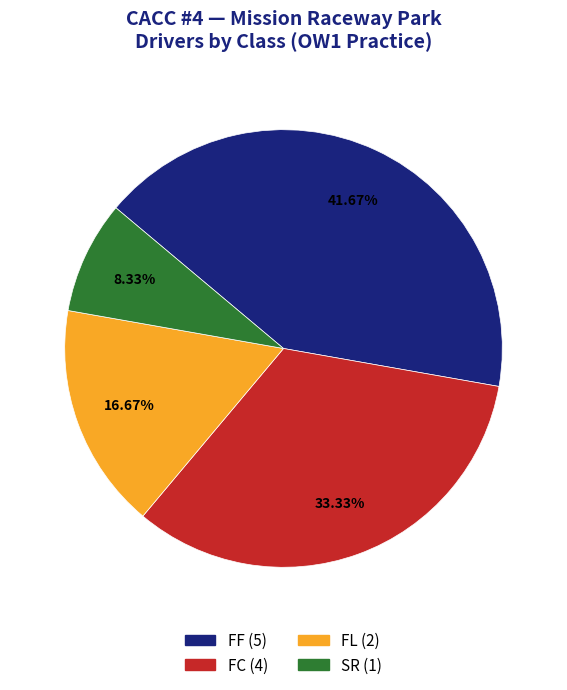

Is FL the majority of the pie?

No